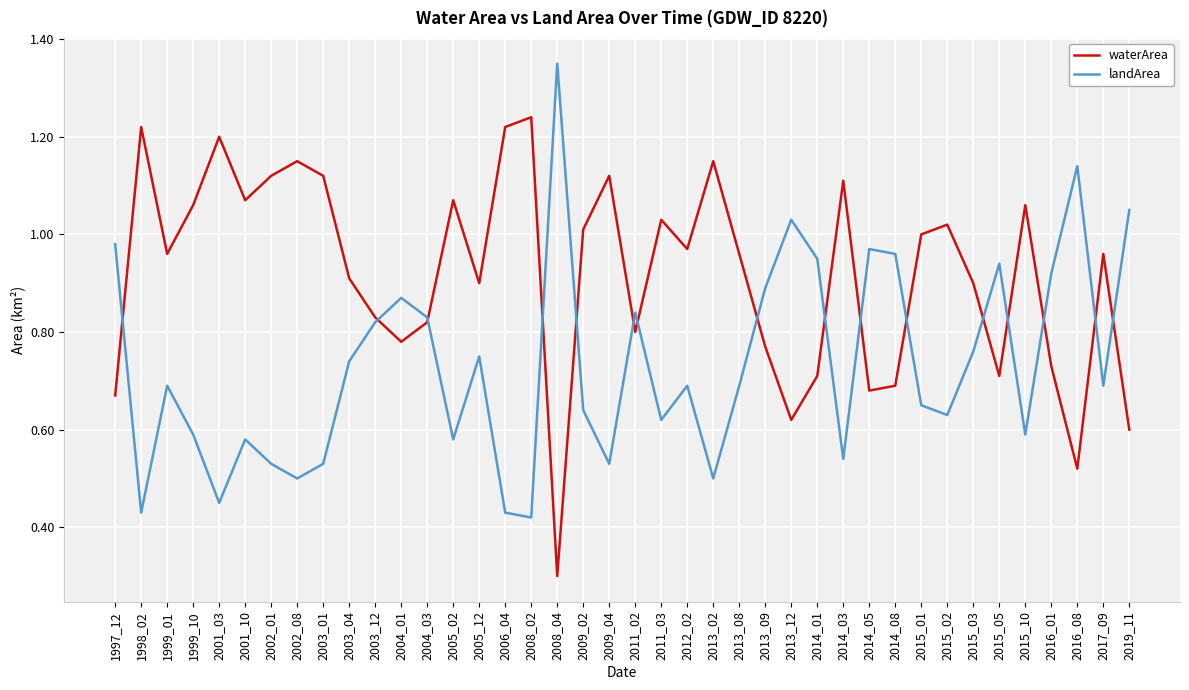

The value of waterArea at 2013_12 is 0.9. True or false?

False